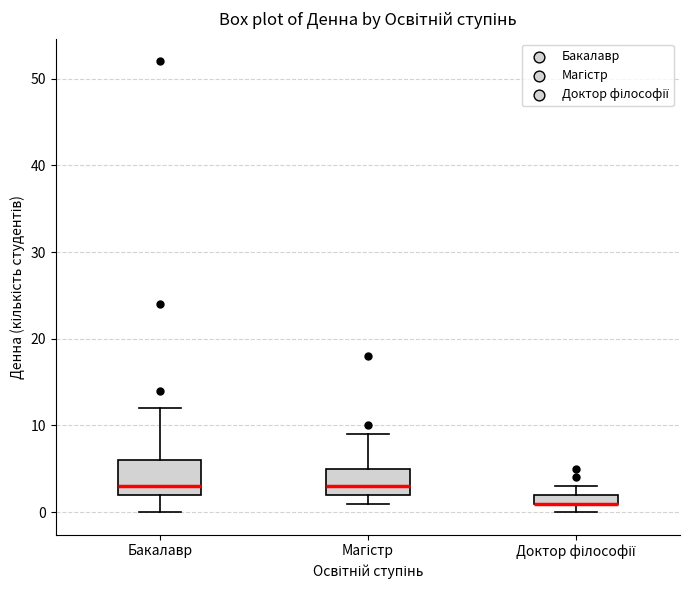

Which box is the tallest, from its lower edge to its upper edge?

Бакалавр